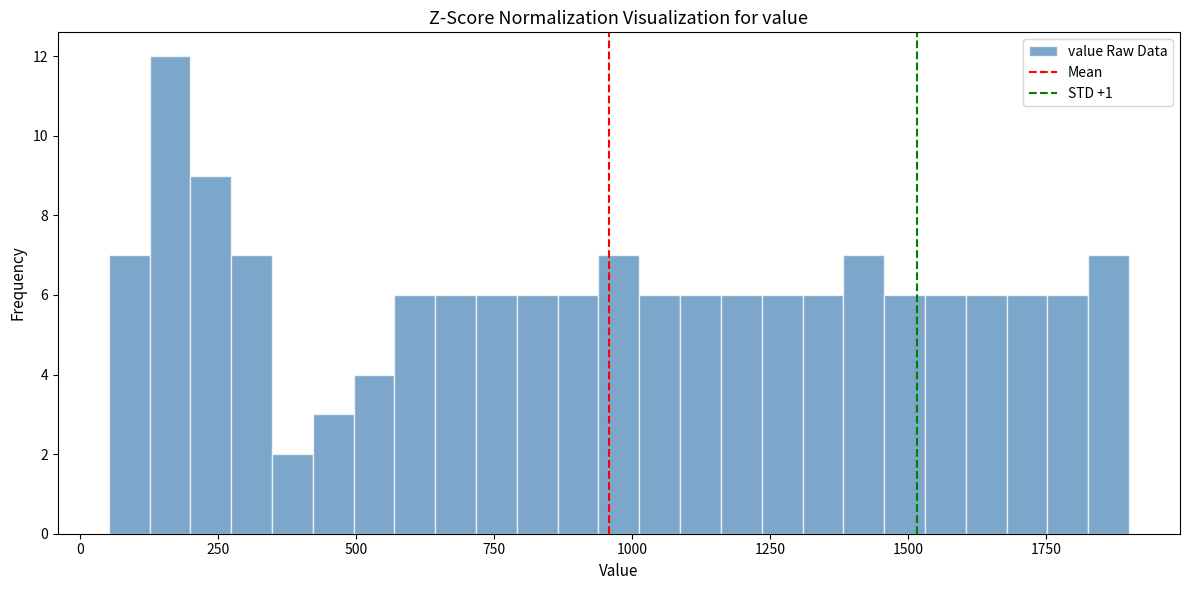

Read against the x-axis, roughly where is the centre of the tallest bar?

150